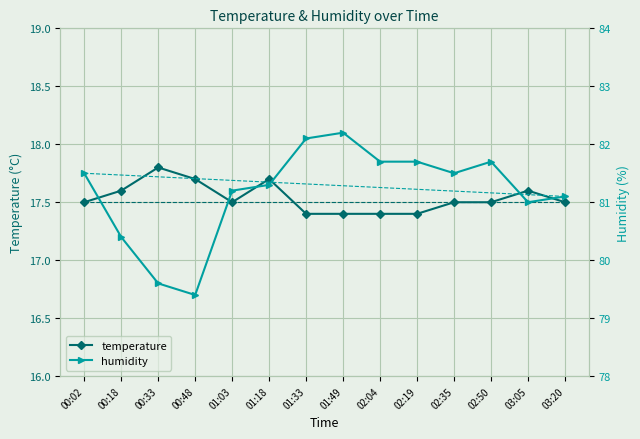

What is the total value across all series at 00:33?

97.4